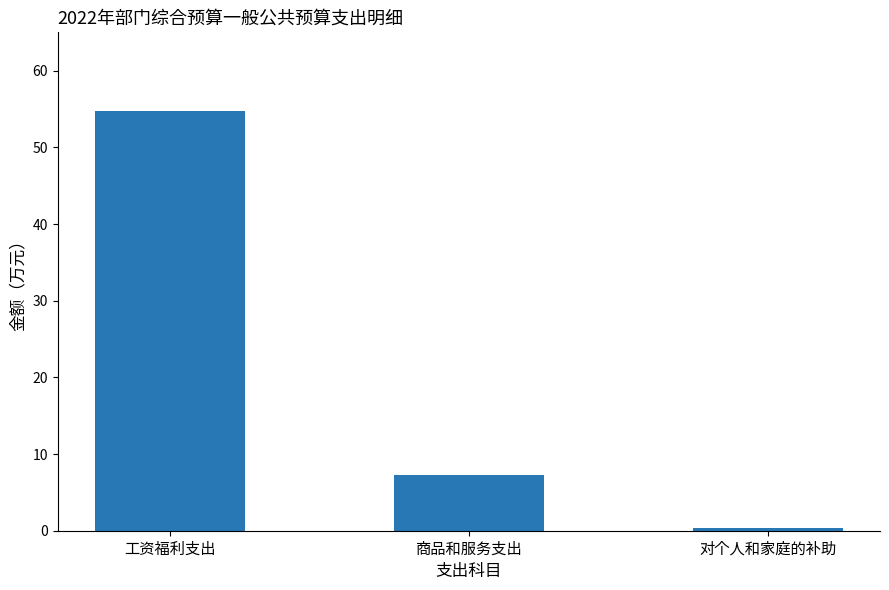

At which label does the data first exceed 7?

工资福利支出